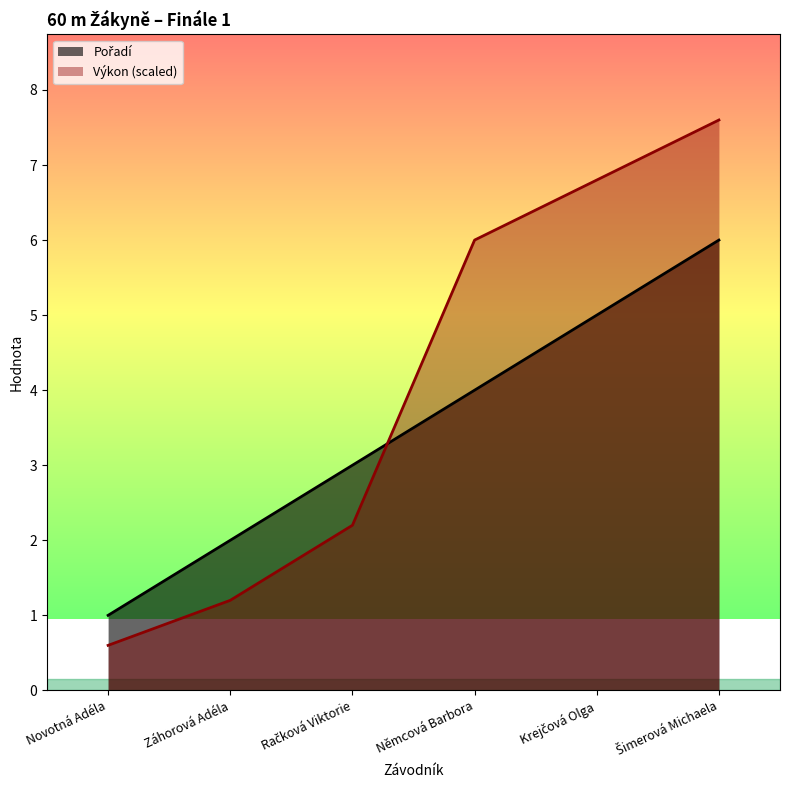

How many series are shown in this chart?

2